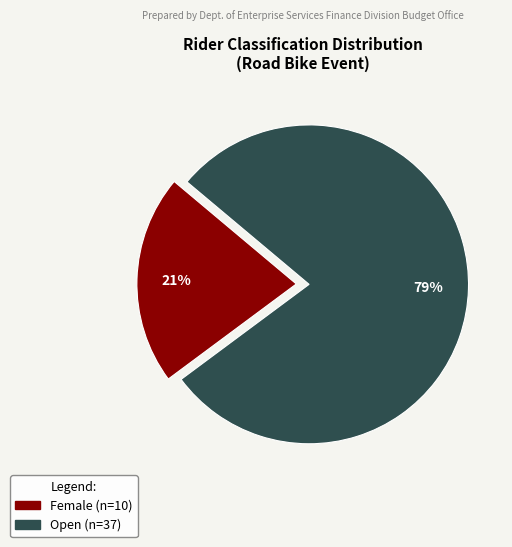

How many segments does this pie chart have?

2